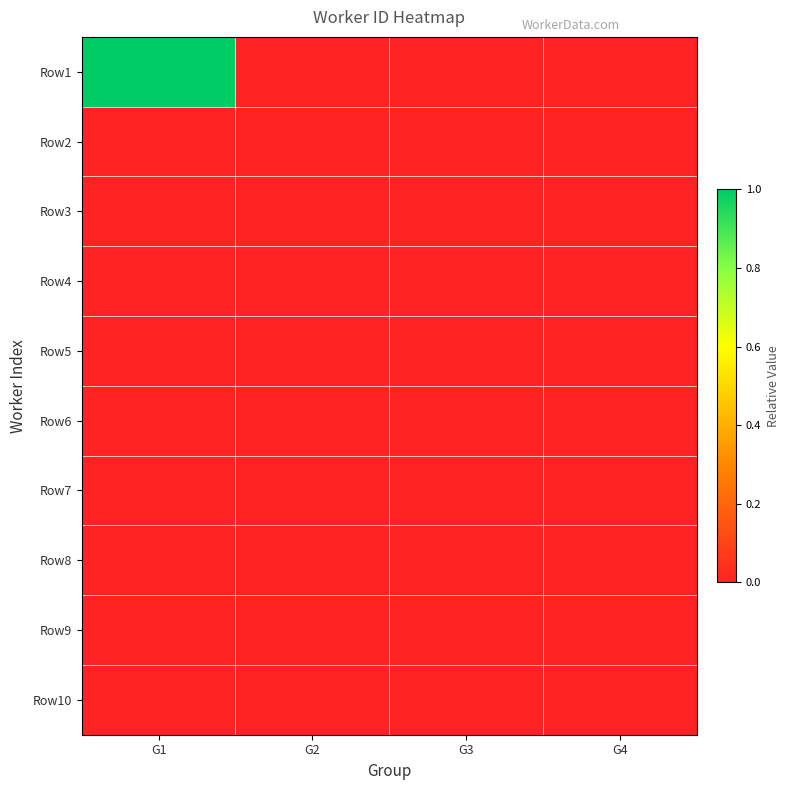

Which has a higher value, G2 or G4?

G4